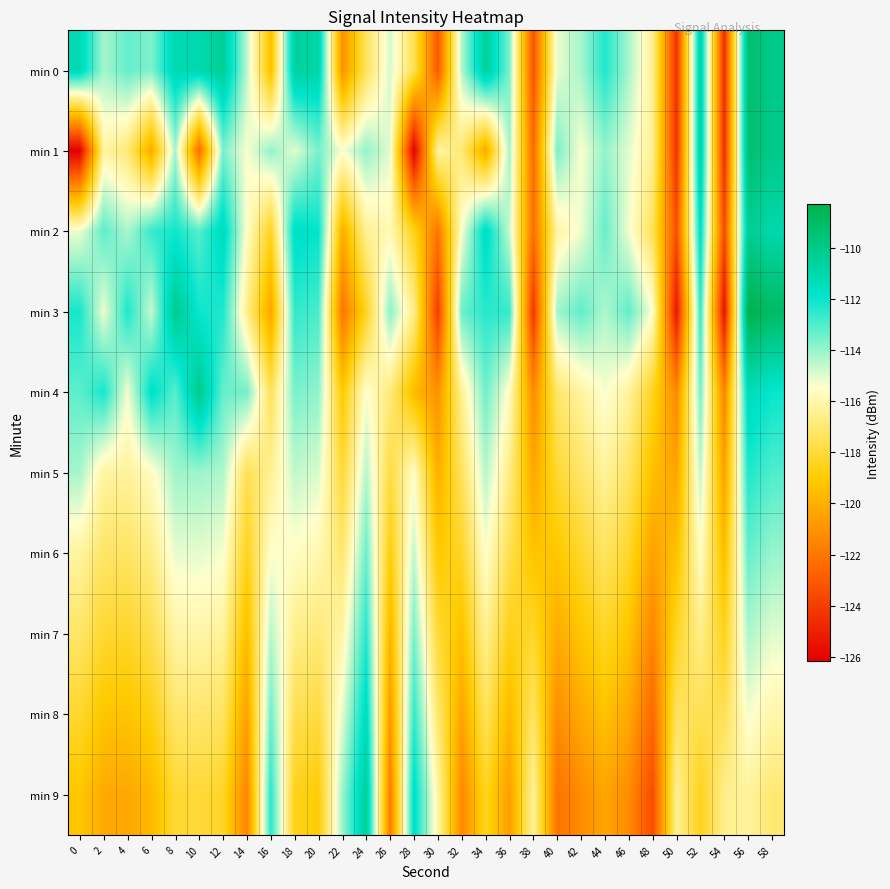

Which series has the largest total across all categories?

min 0